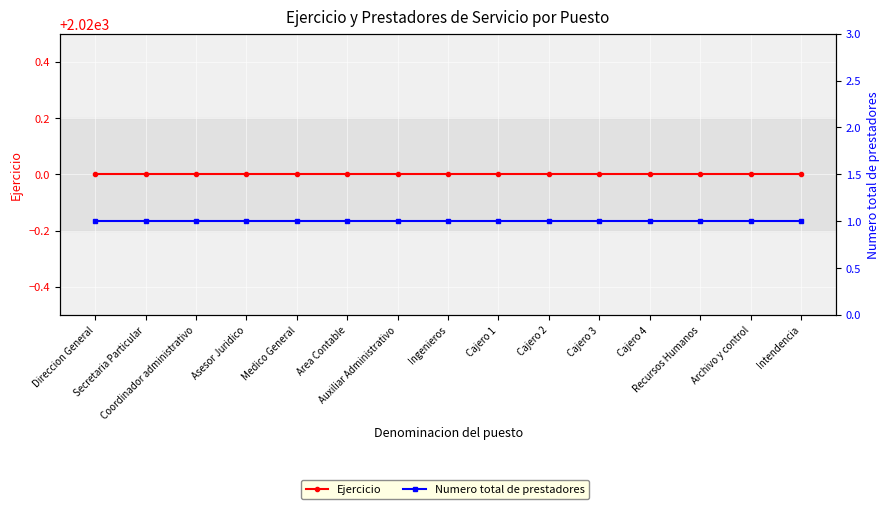

List the labels in order of Ejercicio value, smallest first.

Direccion General, Secretaria Particular, Coordinador administrativo, Asesor Juridico, Medico General, Area Contable, Auxiliar Administrativo, Ingenieros, Cajero 1, Cajero 2, Cajero 3, Cajero 4, Recursos Humanos, Archivo y control, Intendencia